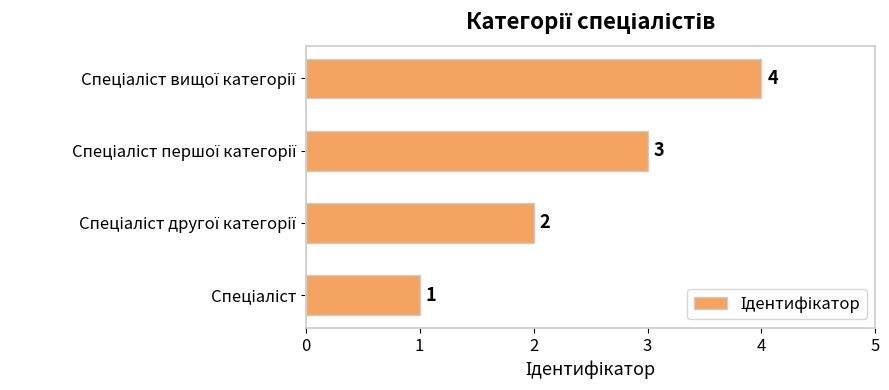

How many values are between 2 and 4?

3